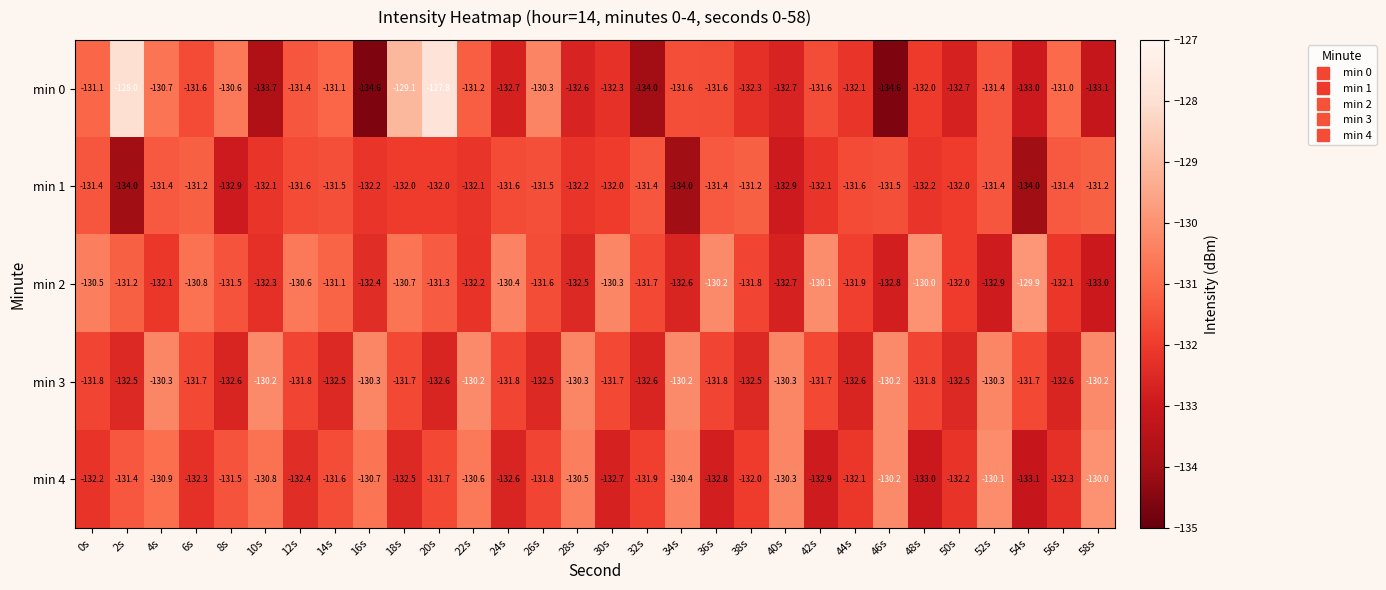

Is the value of min 4 at 6s greater than the value of min 3 at 4s?

No